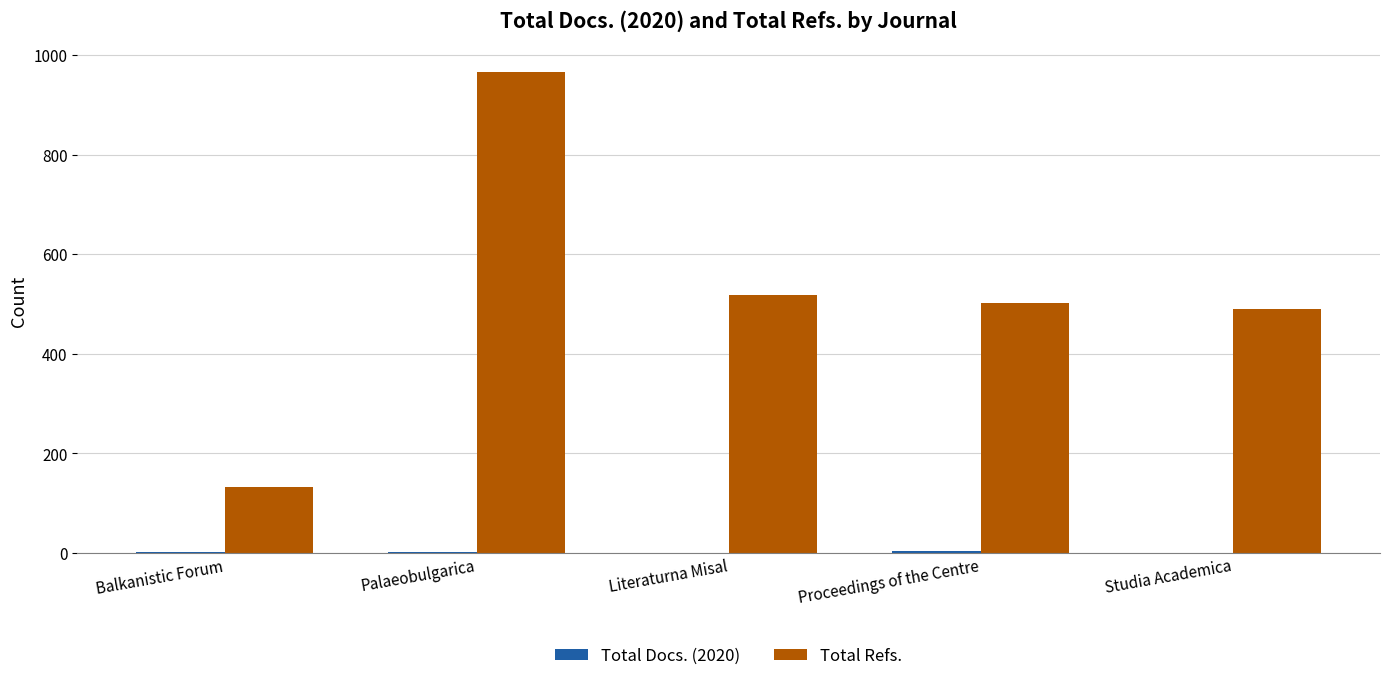

Is it true that Total Refs. equals 276 at Studia Academica?

False